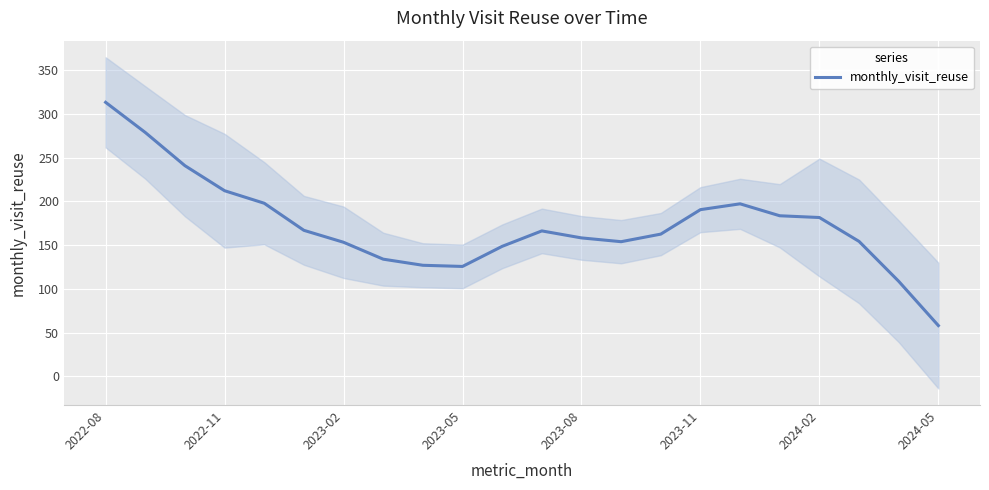

Which category has the lowest value in the monthly_visit_reuse series?

2024-05